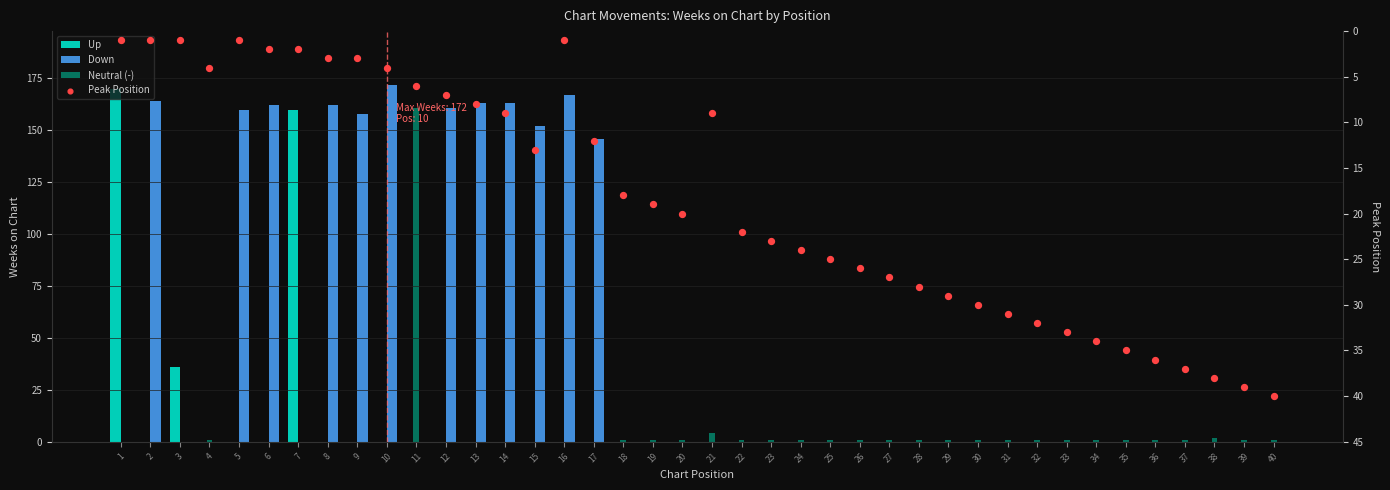

Which series has the largest Y range (max minus min)?

Down